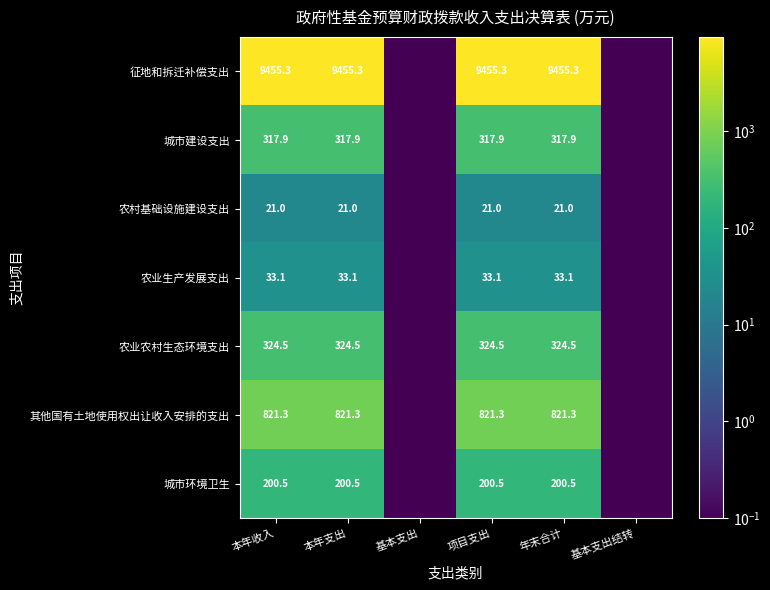

True or false: 城市环境卫生 has a value of 200.5 at 本年收入.

True